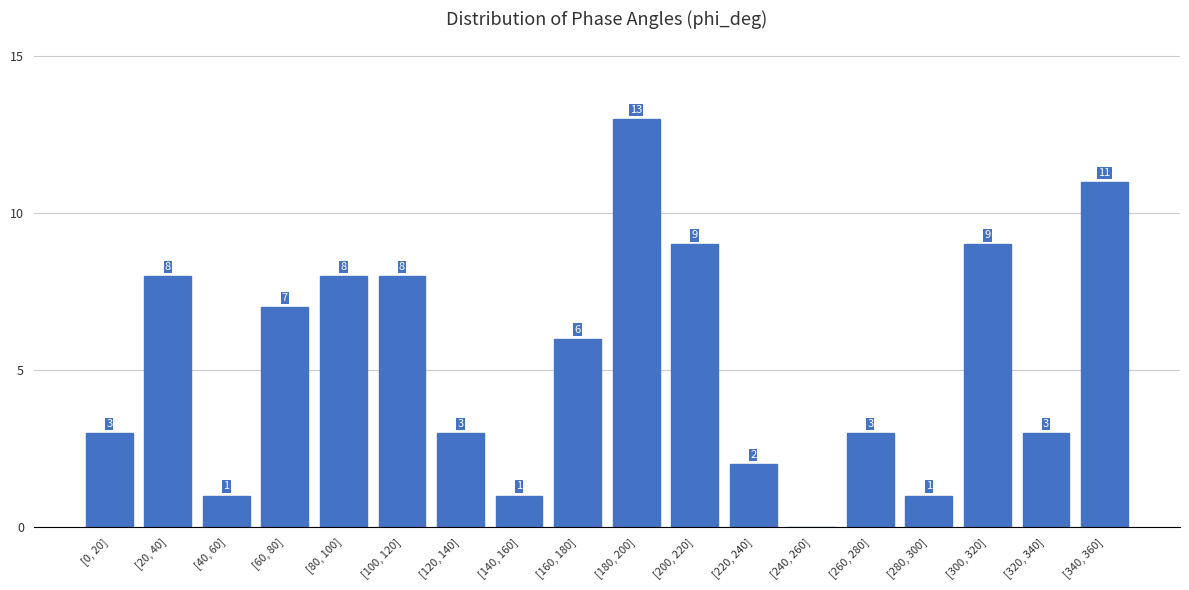

Reading left to right, extract all data points from this chart.

[0, 20]=3	[20, 40]=8	[40, 60]=1	[60, 80]=7	[80, 100]=8	[100, 120]=8	[120, 140]=3	[140, 160]=1	[160, 180]=6	[180, 200]=13	[200, 220]=9	[220, 240]=2	[240, 260]=0	[260, 280]=3	[280, 300]=1	[300, 320]=9	[320, 340]=3	[340, 360]=11